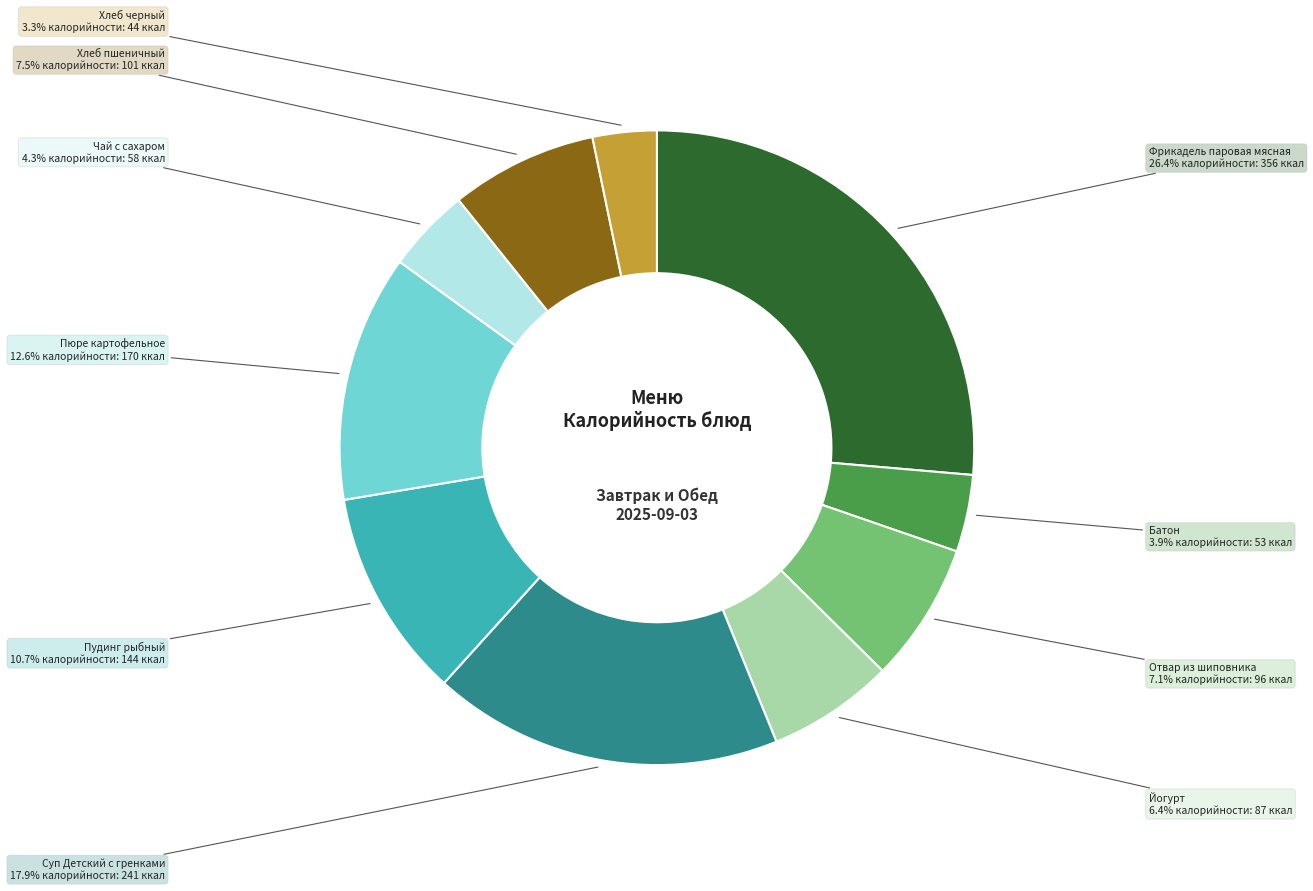

Does any single category account for the majority?

No